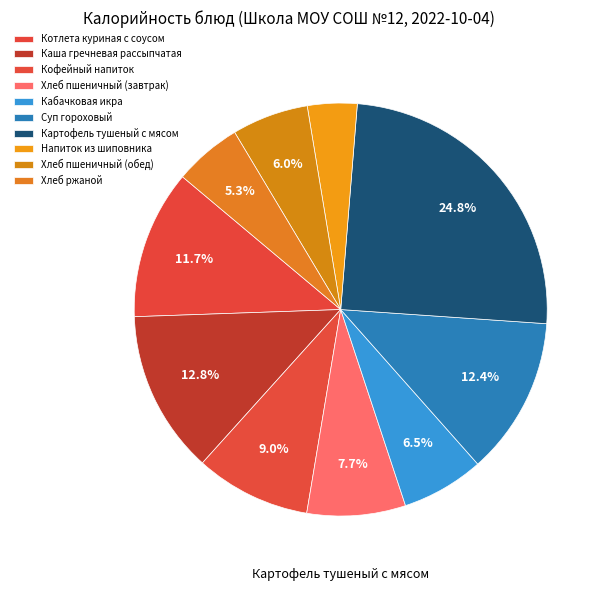

Count the number of slices in the pie.

10